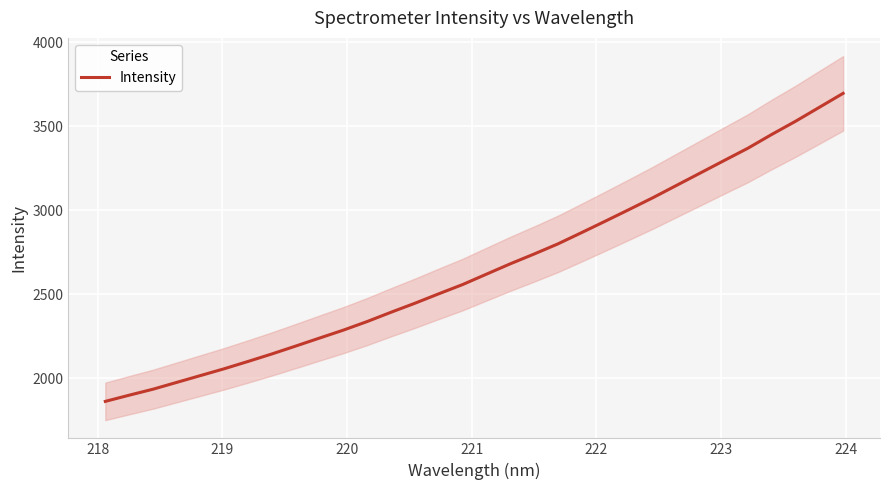

What is the smallest value displayed?

1862.8